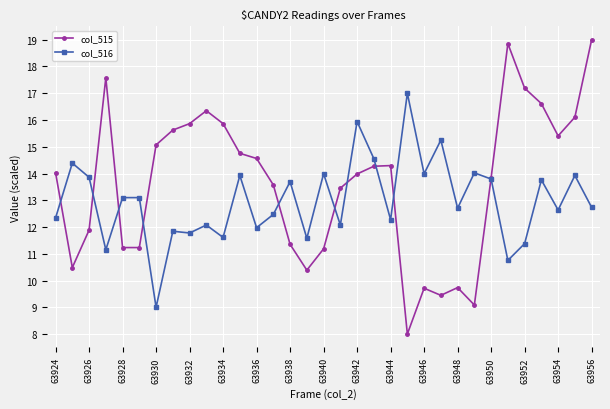

Which series has the widest spread of values?

col_515